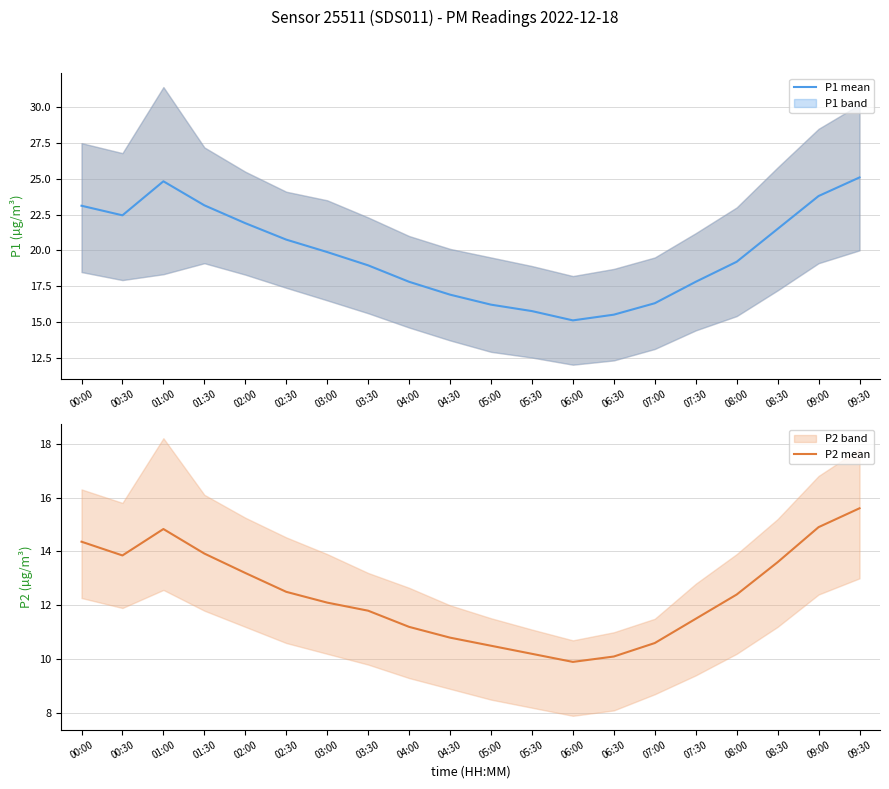

What is the sum of all P1 mean values?

396.0